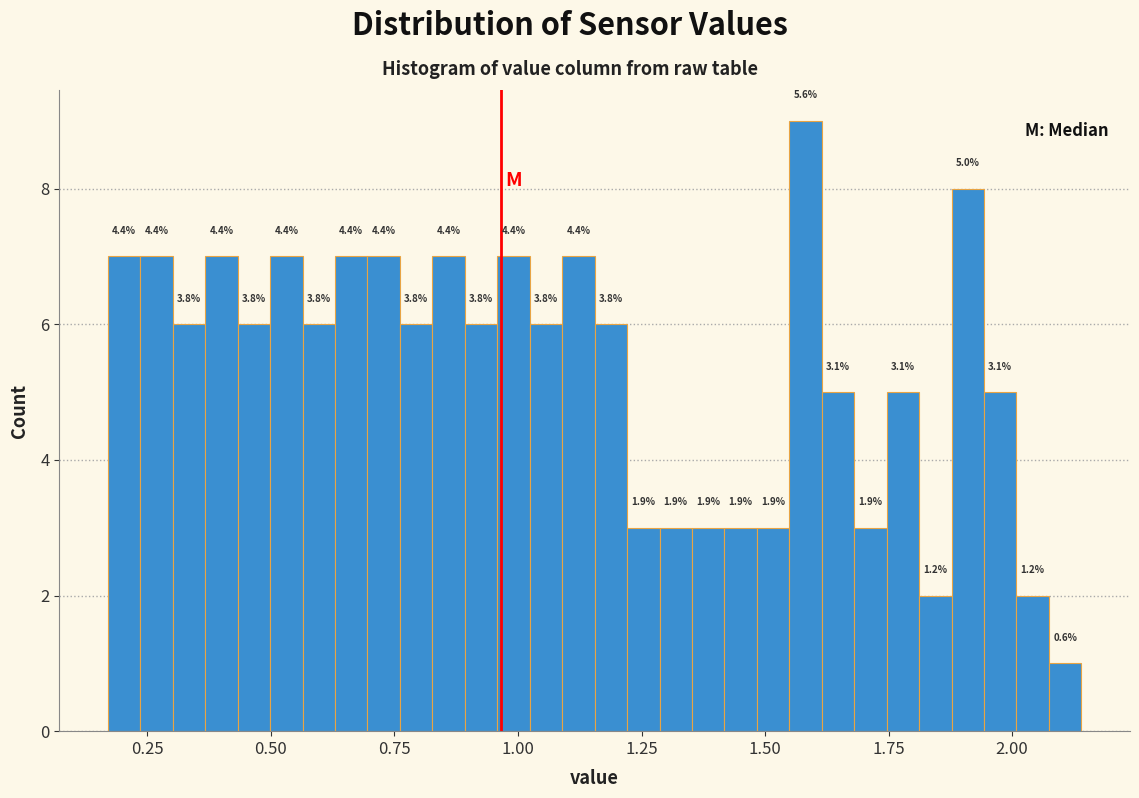

Read against the x-axis, roughly where is the centre of the tallest bar?

1.60